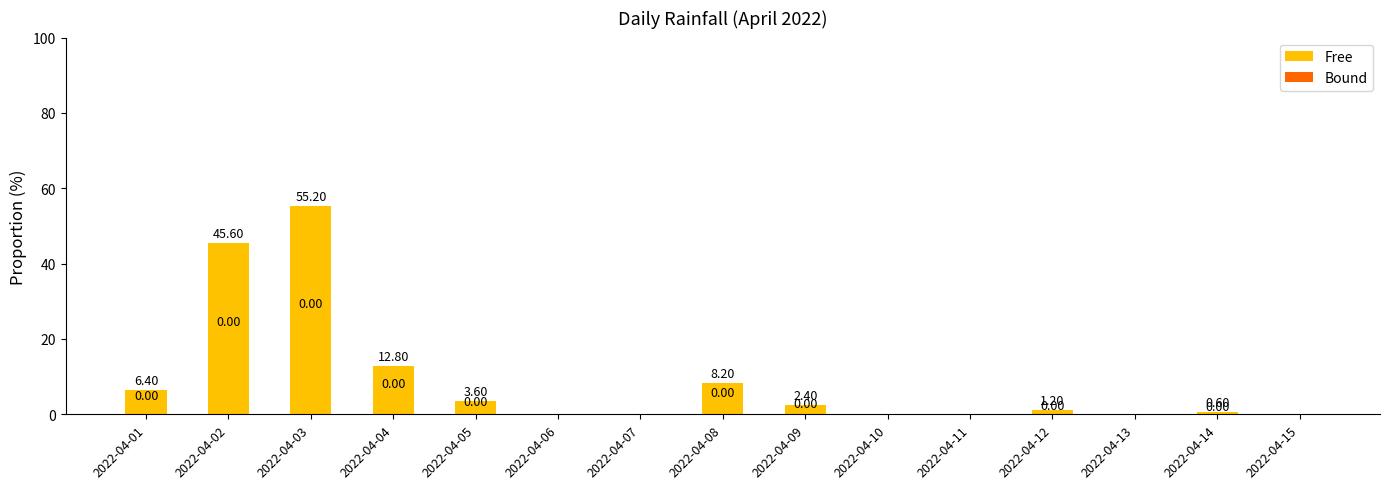

What is the sum of the values at 2022-04-02 and 2022-04-14?

46.2